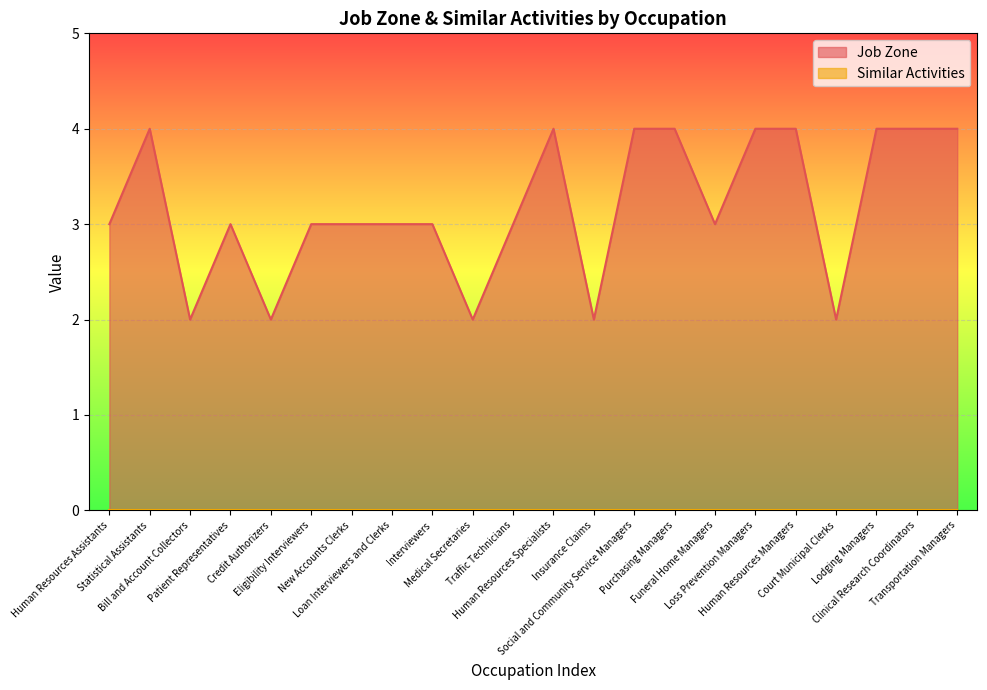

At which category does the chart reach its minimum across all series?

Bill and Account Collectors